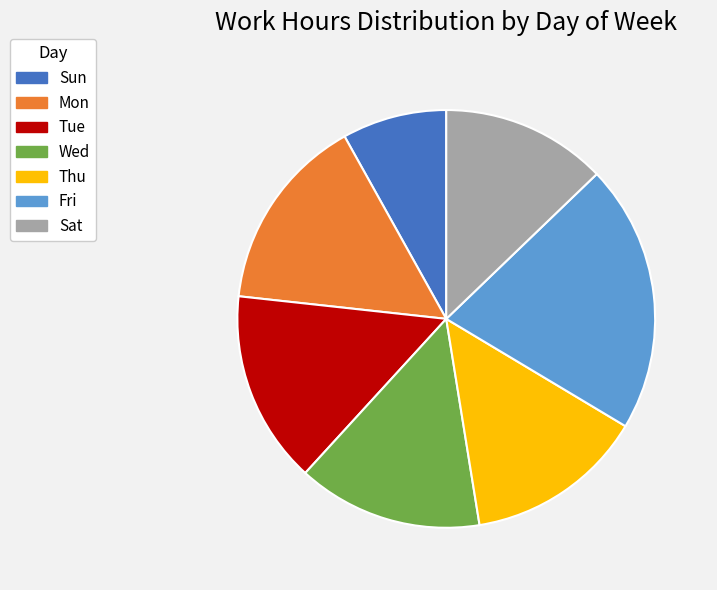

Is it true that Mon is 15% of the pie?

True